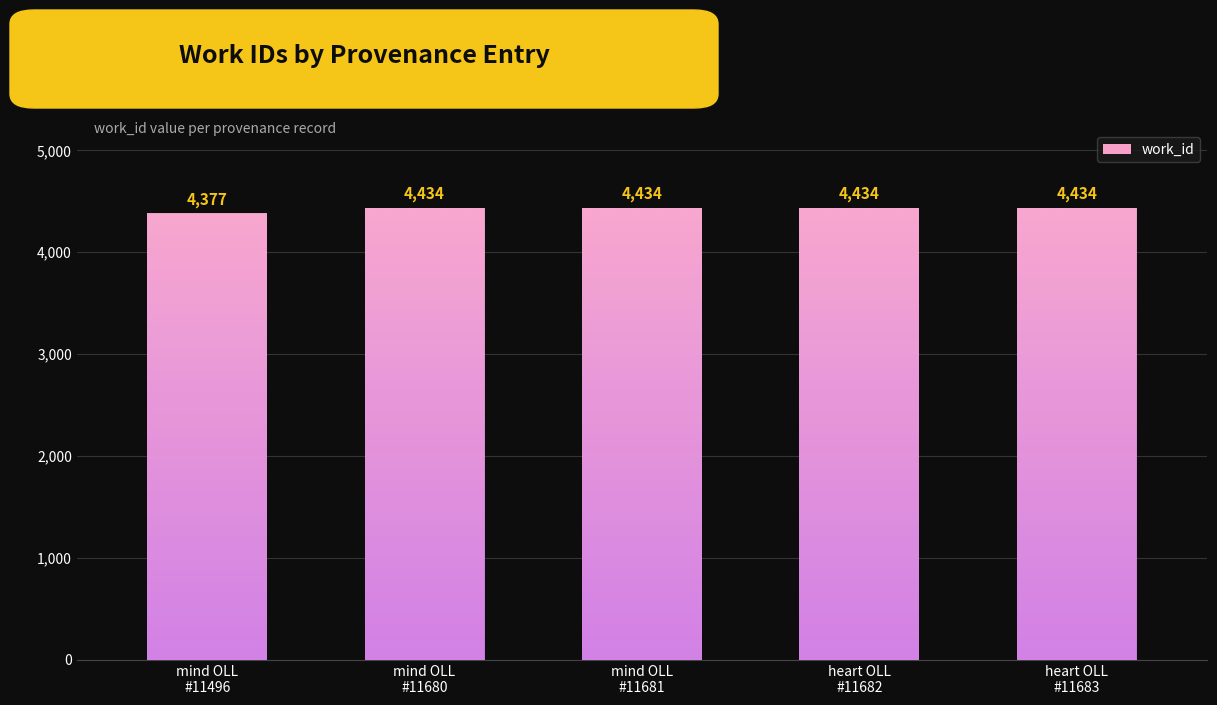

What position from the right is heart OLL
#11682?

2